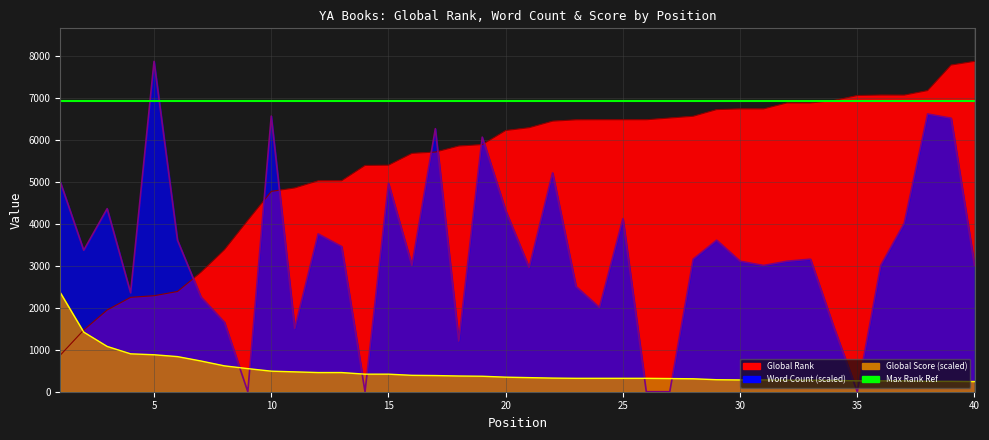

Reading right to left, extract all data points from this chart.

Global Rank: 7877.0	7789.0	7180.0	7072.0	7073.0	7063.0	6944.0	6886.0	6886.0	6743.0	6743.0	6727.0	6568.0	6526.0	6485.0	6485.0	6485.0	6483.0	6451.0	6295.0	6228.0	5892.0	5858.0	5715.0	5683.0	5401.0	5395.0	5030.0	5029.0	4858.0	4777.0	4086.0	3383.0	2848.0	2390.0	2289.0	2251.0	1949.0	1471.0	872.0
Word Count: 3010.3	6522.4	6622.7	4013.8	3010.3	0.0	1535.3	3160.8	3110.7	3010.3	3110.7	3612.4	3160.8	0.0	0.0	4125.4	2006.9	2508.6	5217.9	2959.7	4314.8	6070.8	1204.1	6271.5	3010.3	4967.0	0.0	3461.9	3762.9	1505.2	6572.5	0.0	1655.7	2257.7	3612.4	7877.0	2358.1	4365.0	3372.7	5004.7
Global Score: 242.4	247.9	247.9	258.9	258.9	258.9	269.9	275.4	275.4	280.9	280.9	286.4	308.5	314.0	319.5	319.5	319.5	319.5	325.0	336.0	347.0	369.1	374.6	385.6	391.1	418.6	418.6	457.2	457.2	473.7	490.2	550.8	616.9	732.6	837.3	881.3	903.4	1079.6	1421.2	2363.1